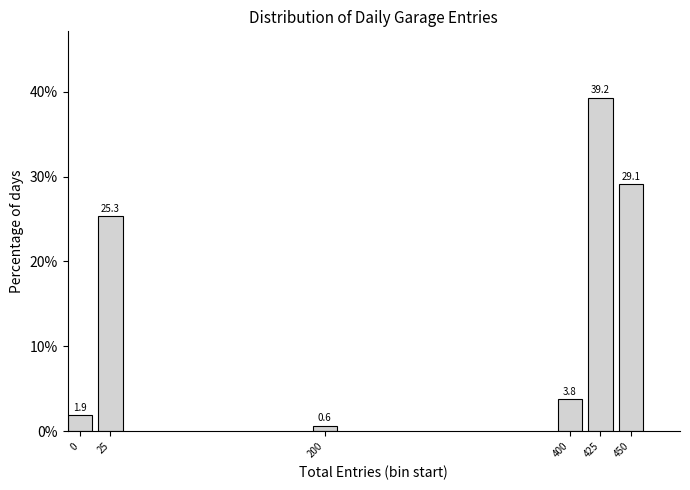

Reading right to left, what are all the values shown in this chart?

450=29.1	425=39.2	400=3.8	200=0.6	25=25.3	0=1.9